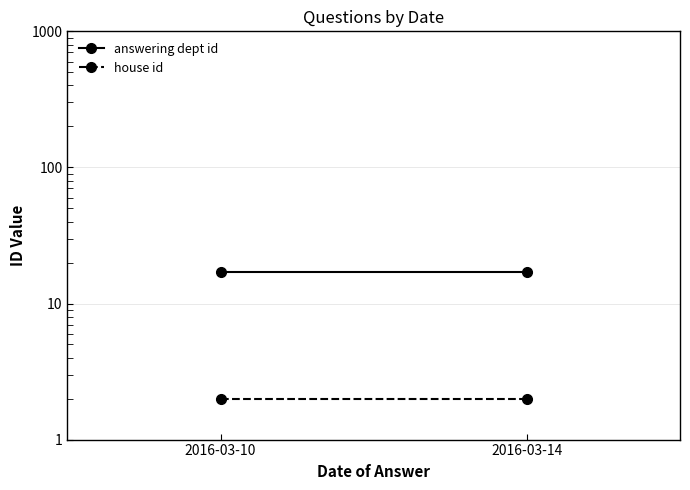

Between 2016-03-10 and 2016-03-14, which series saw the biggest shift?

answering dept id